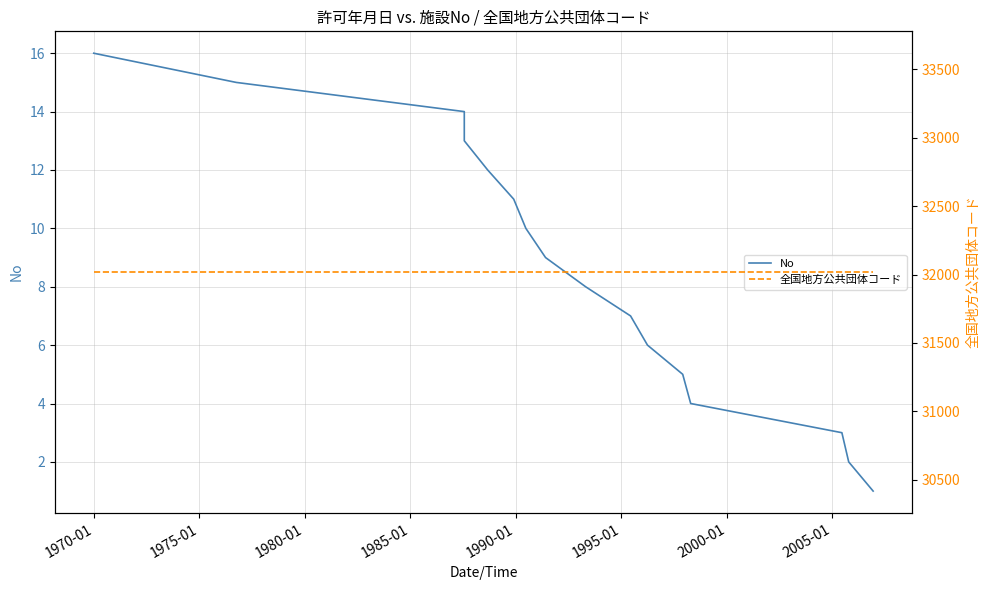

How many data points does each series have?

16